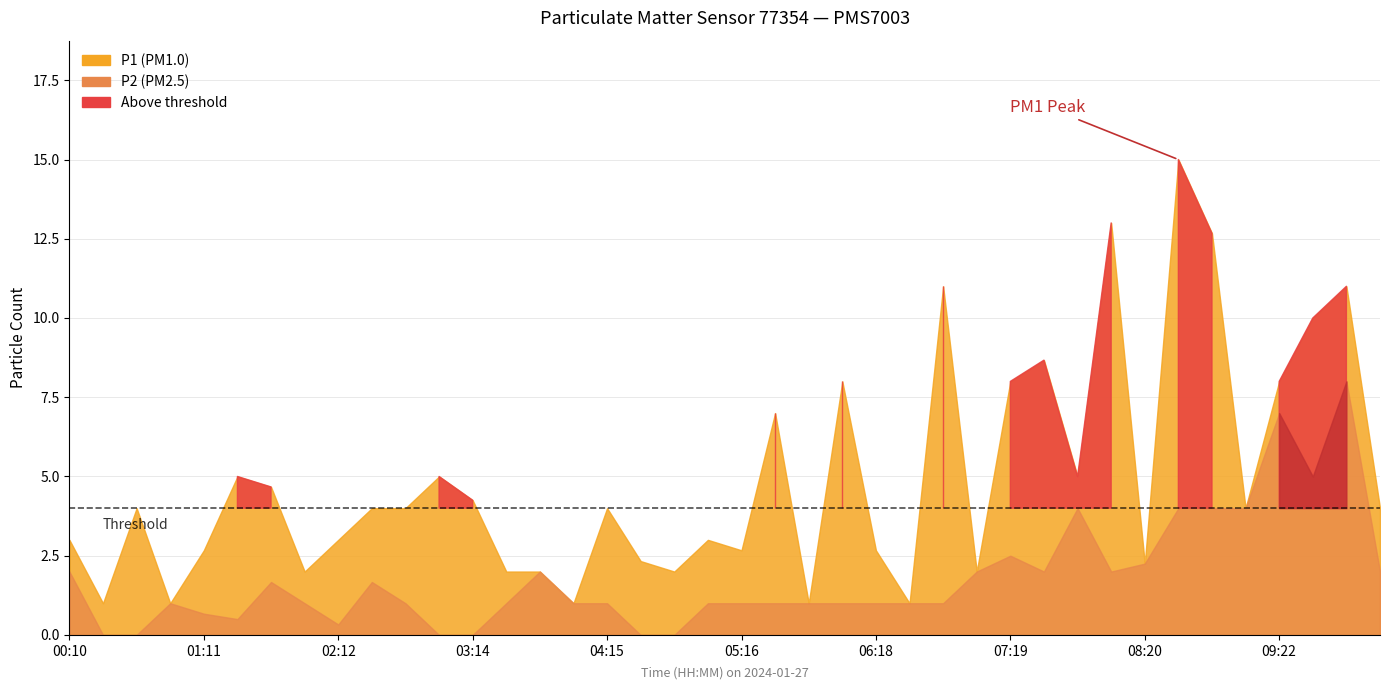

True or false: P1 and P2 intersect in this chart.

False